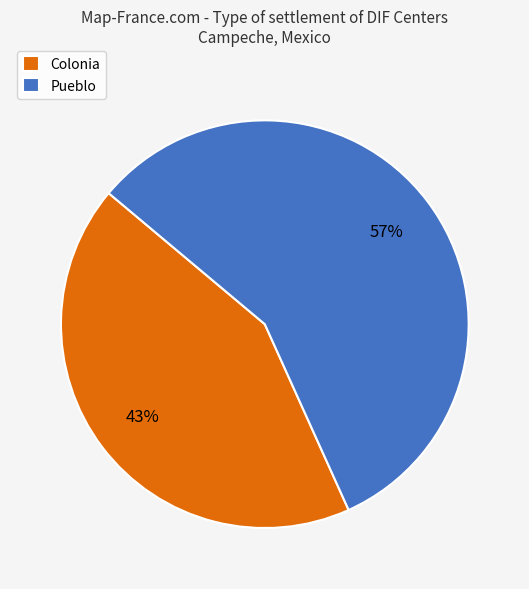

Between Colonia and Pueblo, which is larger?

Pueblo